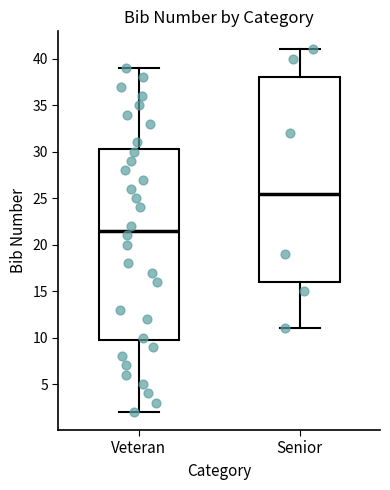

Which box has the highest median line?

Senior